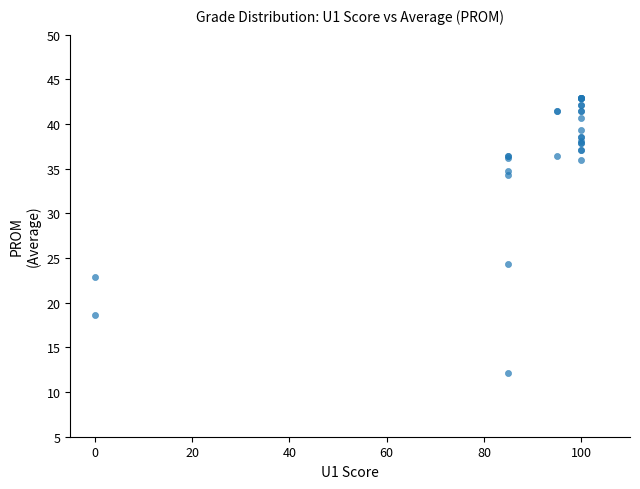

What Y value in the scatter plot is closest to 27?

24.3